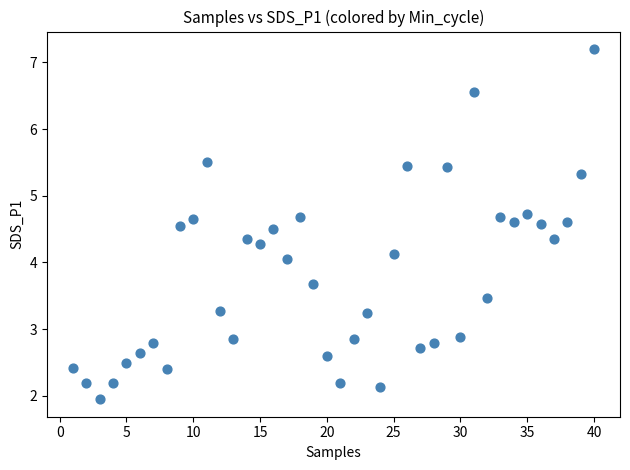

What is the range of X values (max minus min)?

39.0